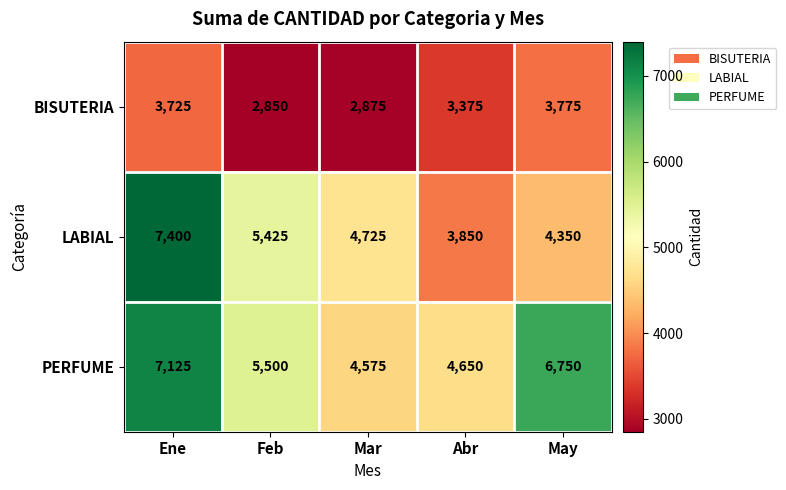

Which series has the largest range (max minus min)?

LABIAL